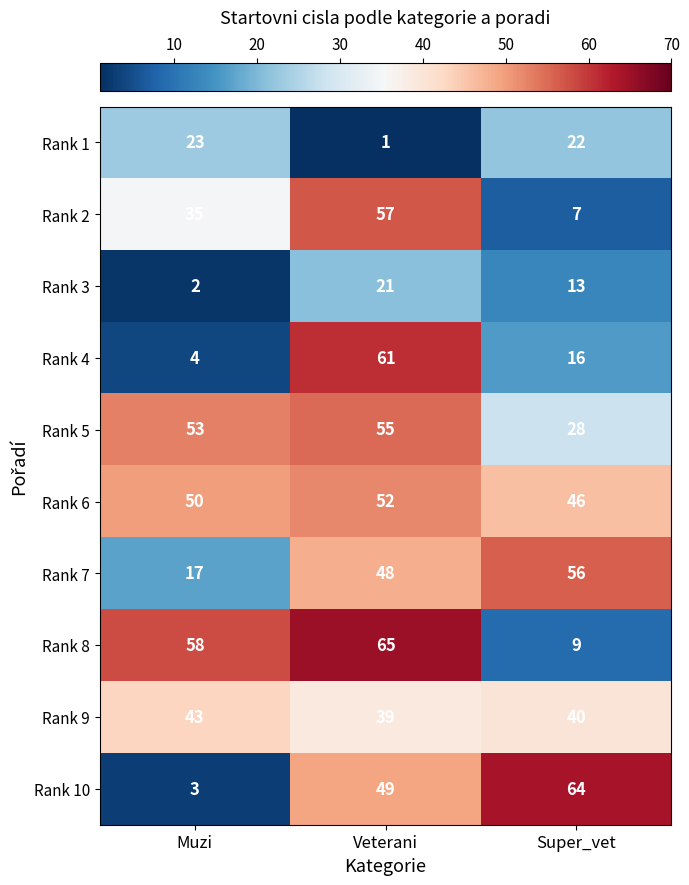

What value does the Rank 7 series have at Veterani, to the nearest 10?

50